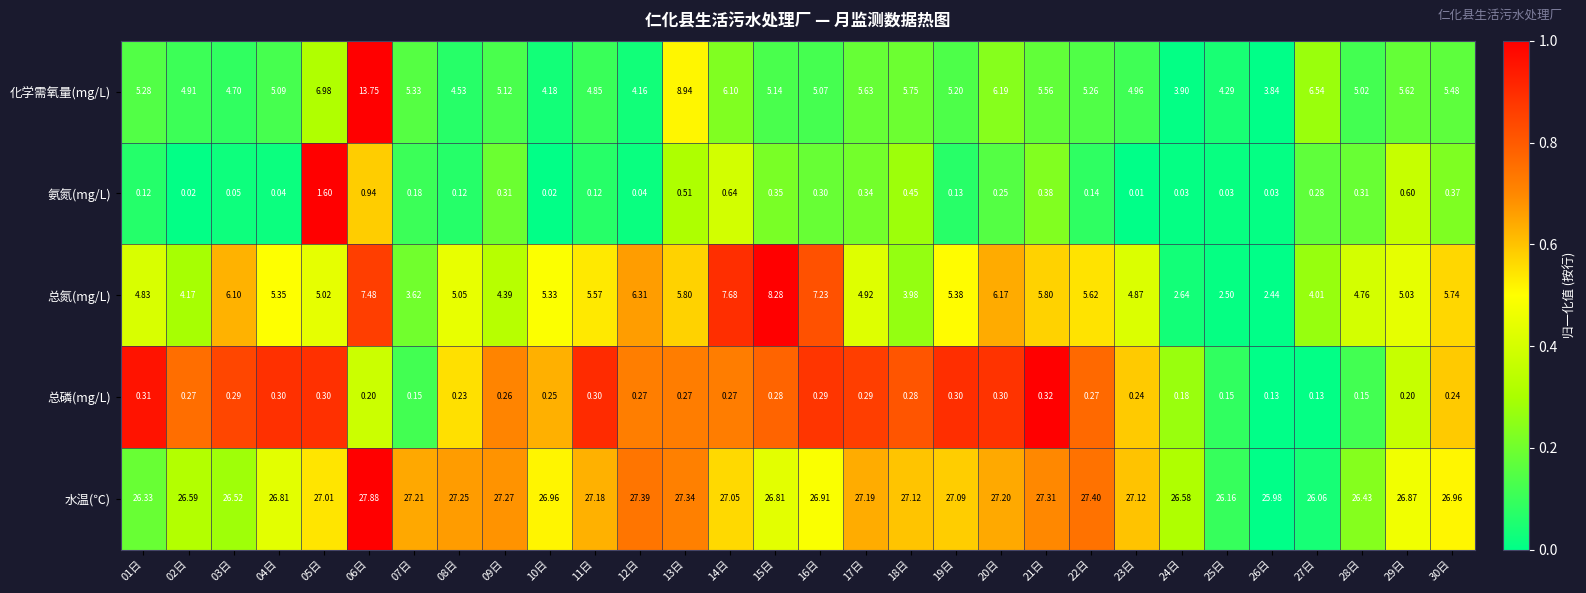

Rank the series at 28日 from lowest to highest value.

总磷(mg/L), 氨氮(mg/L), 总氮(mg/L), 化学需氧量(mg/L), 水温(℃)